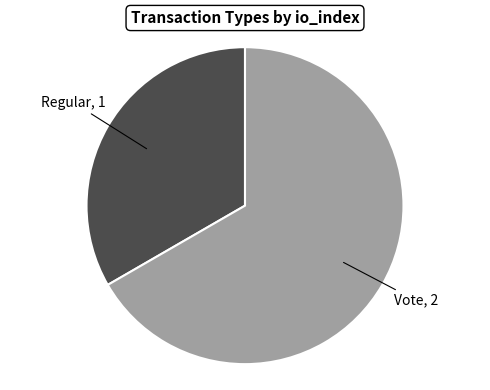

Does any single category account for the majority?

Yes